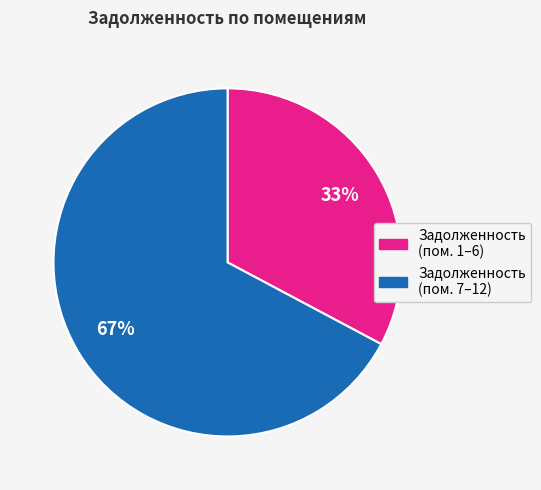

To the nearest percent, what is the difference between the largest and smallest slice percentages?

34%